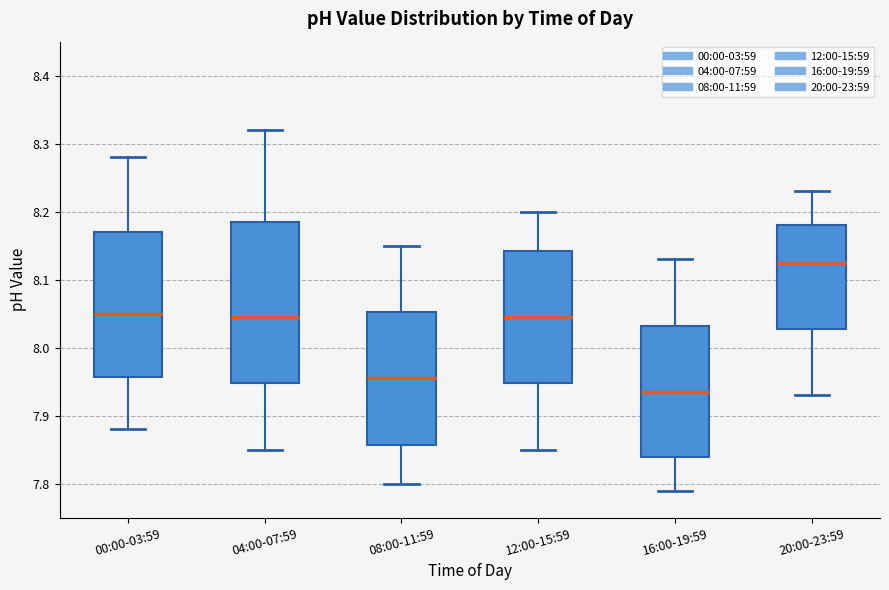

Reading left to right, read every box against the y-axis: the position of its median line, the range the box covers, and the ends of its whiskers. The values are not printed on the chart, so give them approximately, as read against the axis.

00:00-03:59: median 8.05, box 7.96 to 8.17, whiskers 7.88 to 8.28
04:00-07:59: median 8.05, box 7.95 to 8.19, whiskers 7.85 to 8.32
08:00-11:59: median 7.96, box 7.86 to 8.05, whiskers 7.80 to 8.15
12:00-15:59: median 8.05, box 7.95 to 8.14, whiskers 7.85 to 8.20
16:00-19:59: median 7.94, box 7.84 to 8.03, whiskers 7.79 to 8.13
20:00-23:59: median 8.13, box 8.03 to 8.18, whiskers 7.93 to 8.23